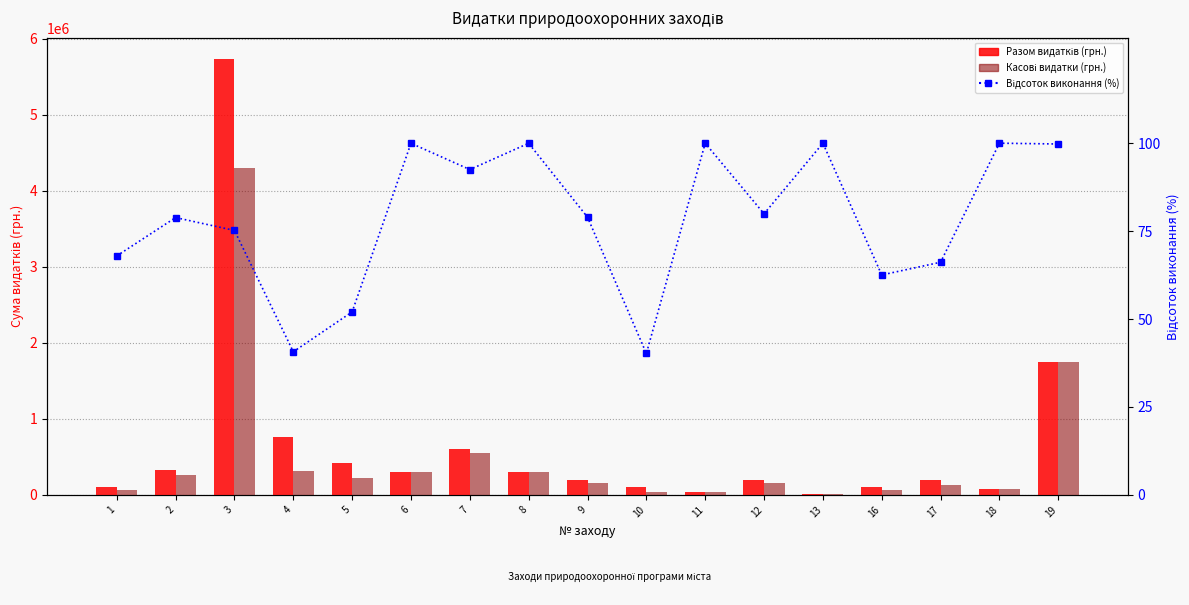

Reading right to left, extract all data points from this chart.

Разом видатків (грн.): 19=1750000.0	18=80000.0	17=200000.0	16=100000.0	13=10000.0	12=200000.0	11=40000.0	10=97000.0	9=190000.0	8=300000.0	7=600000.0	6=300000.0	5=416950.0	4=758700.0	3=5724805.1	2=333000.0	1=99000.0
Касові видатки (грн.): 19=1746000.0	18=80000.0	17=132309.3	16=62525.0	13=10000.0	12=159840.0	11=40000.0	10=39000.0	9=150000.0	8=299950.0	7=555000.0	6=299950.0	5=216950.0	4=308689.7	3=4304203.1	2=262570.0	1=67266.0
Відсоток виконання (%): 19=99.8	18=100.0	17=66.2	16=62.5	13=100.0	12=79.9	11=100.0	10=40.2	9=79.0	8=100.0	7=92.5	6=100.0	5=52.0	4=40.7	3=75.2	2=78.8	1=68.0